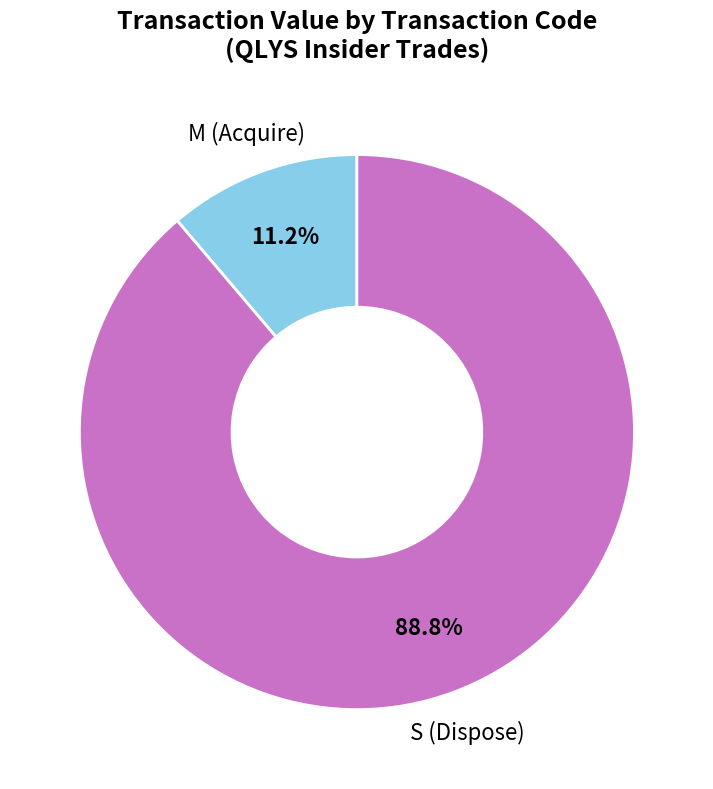

What is the smallest slice in the pie chart?

M (Acquire)